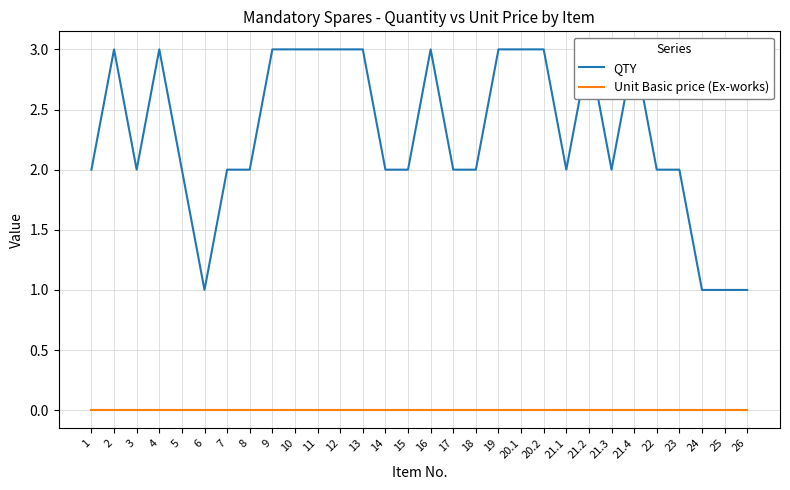

Is it true that Unit Basic price (Ex-works) equals 0 at 7?

True